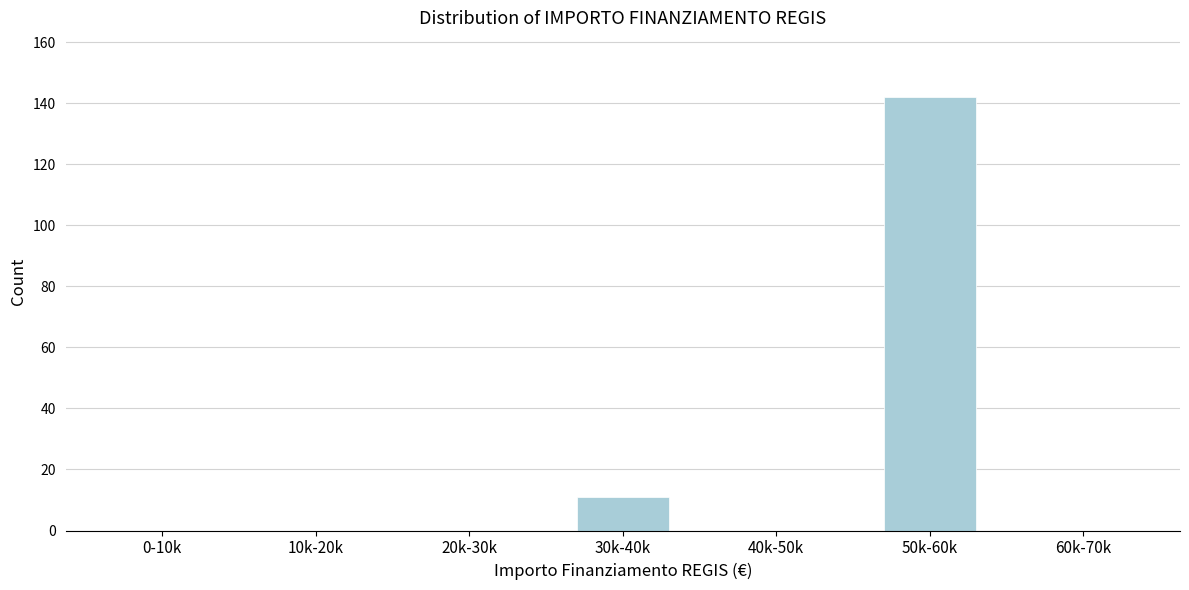

Reading left to right, extract all data points from this chart.

0-10k=0	10k-20k=0	20k-30k=0	30k-40k=11	40k-50k=0	50k-60k=142	60k-70k=0